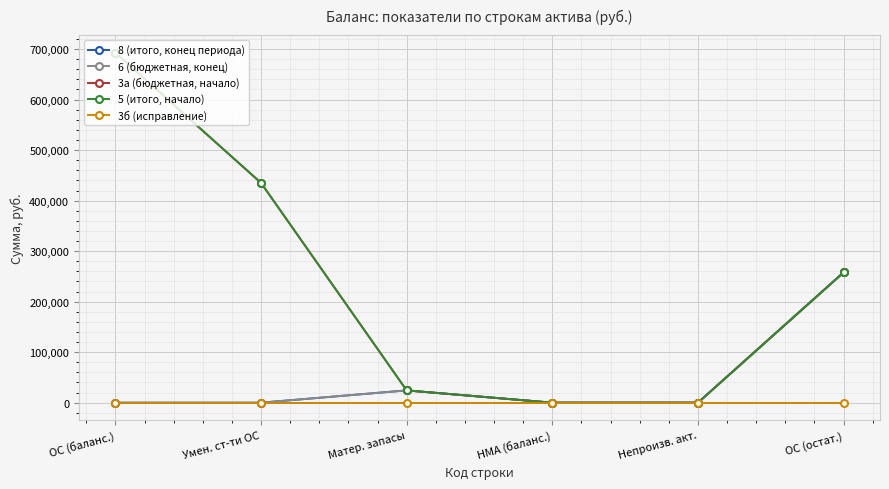

At which label does 5 (итого, начало) reach its minimum?

НМА (баланс.)